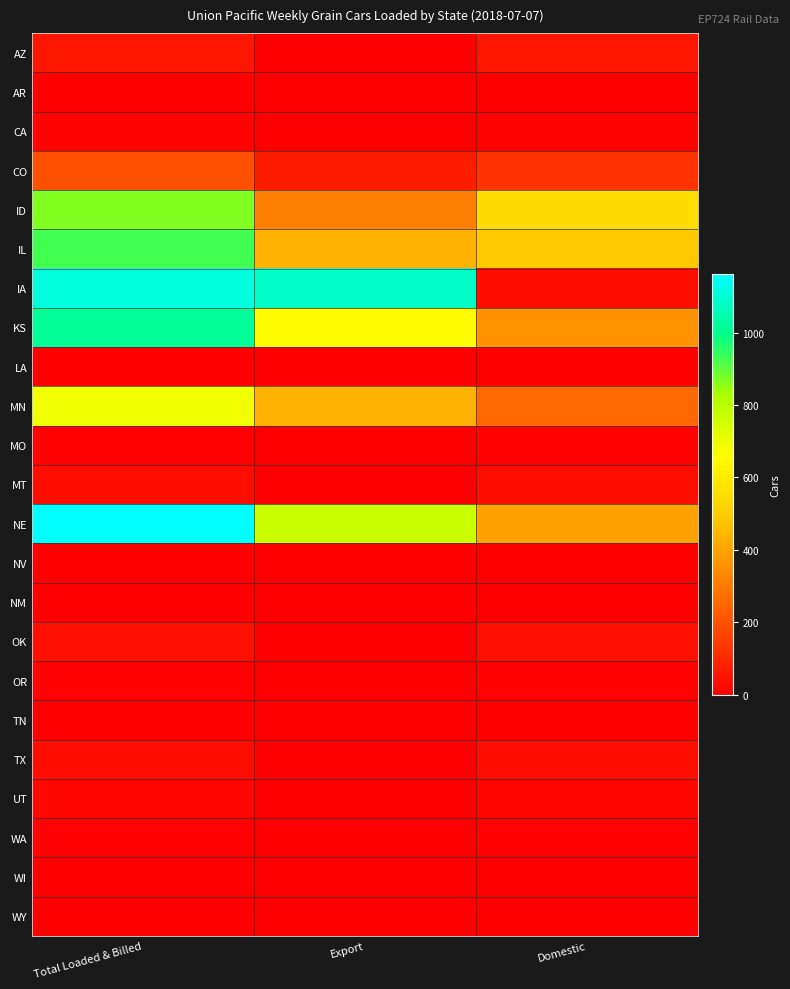

At Export, list the series in order from largest to smallest.

IA, NE, KS, IL, MN, ID, CO, AZ, AR, CA, LA, MO, MT, NV, NM, OK, OR, TN, TX, UT, WA, WI, WY